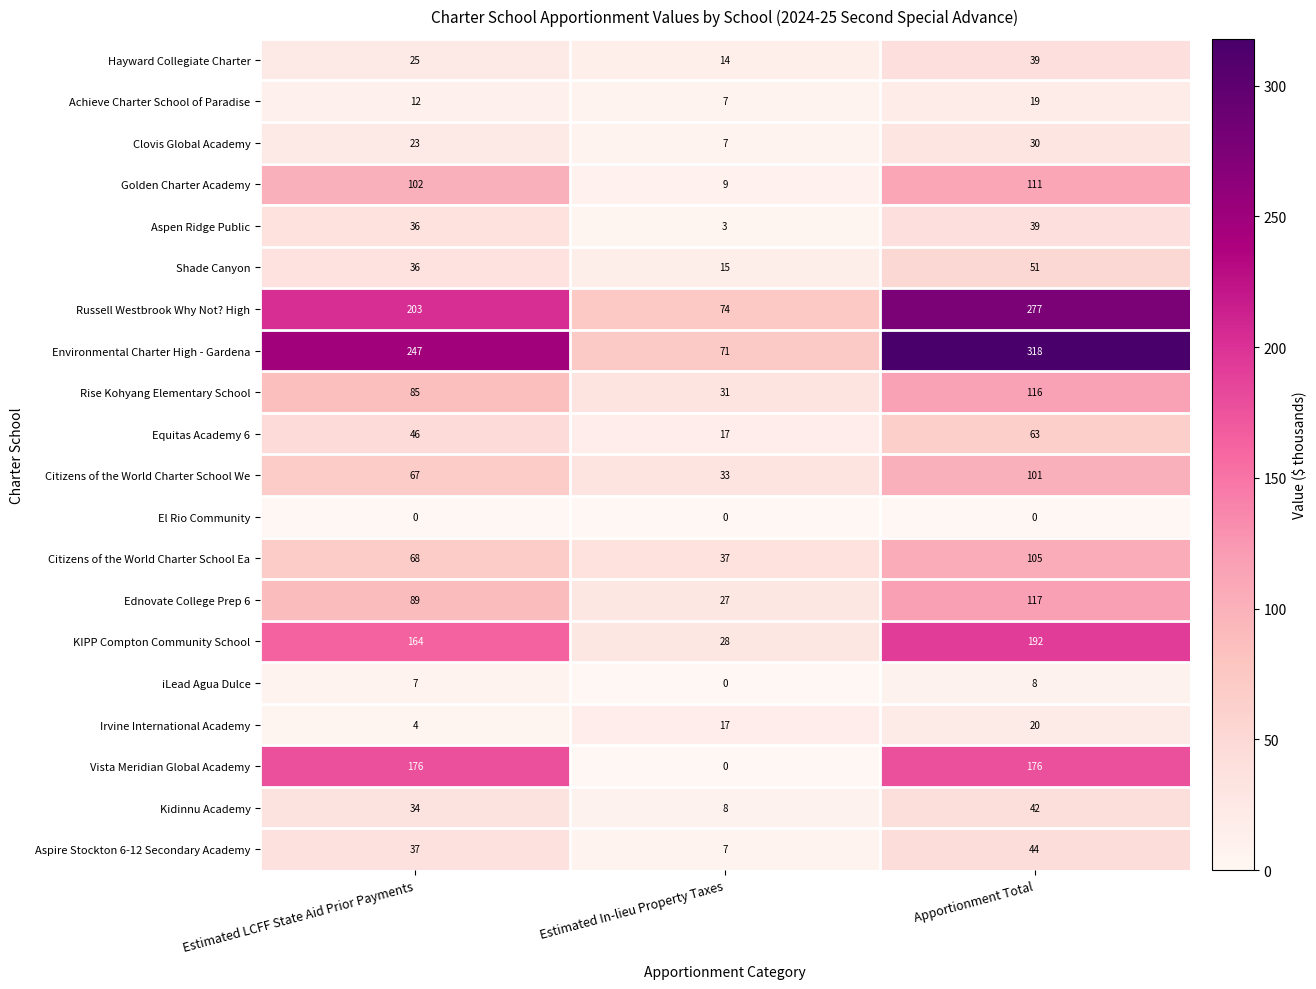

What is the difference between the maximum and minimum values in the Clovis Global Academy series?

23